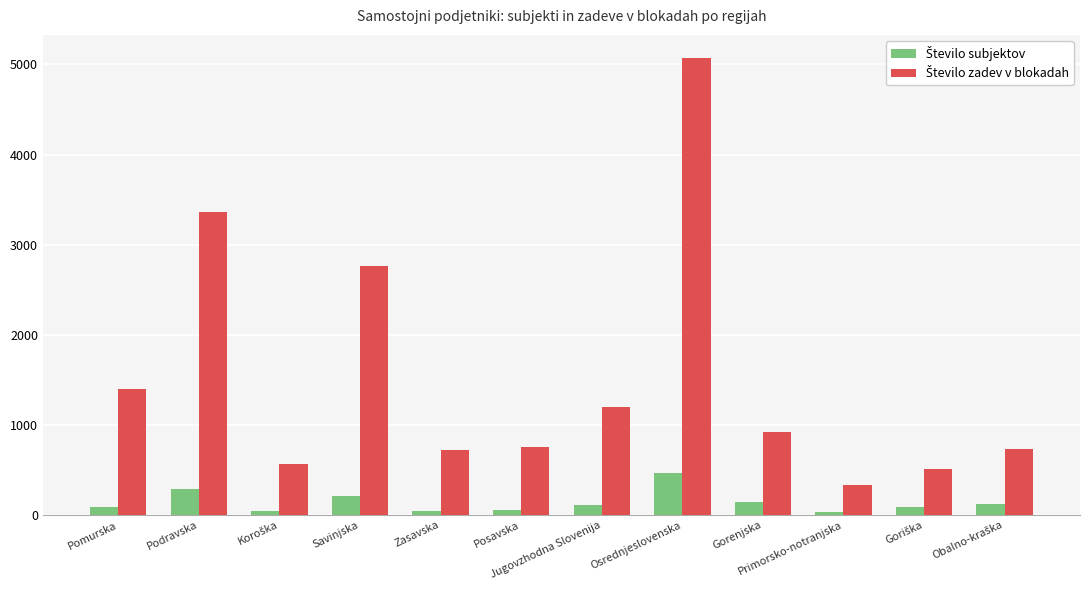

At which category is the sum across all series the highest?

Osrednjeslovenska